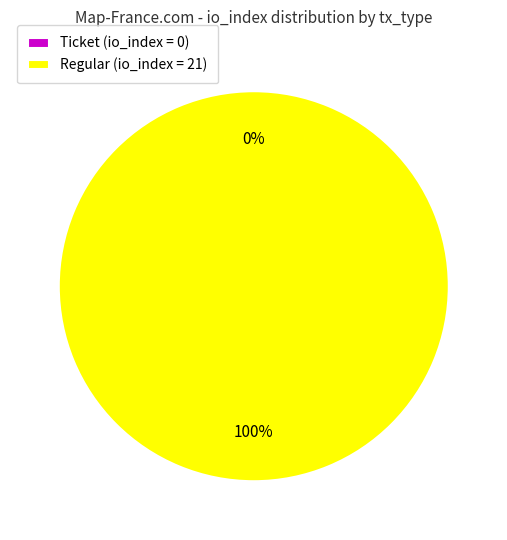

To the nearest percent, what is the difference between the largest and smallest slice percentages?

100%